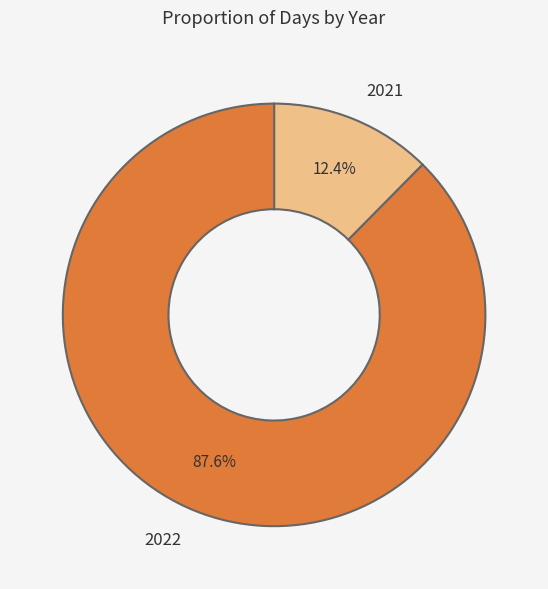

To the nearest percent, what percentage of the pie is 2022?

88%